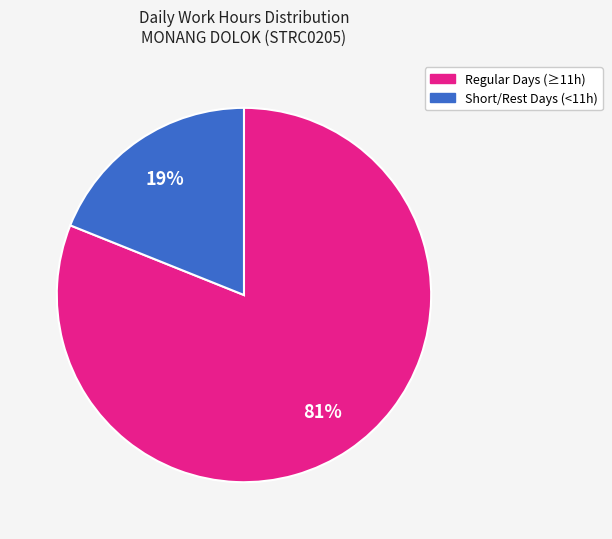

To the nearest percent, what is the difference between the largest and smallest slice percentages?

62%